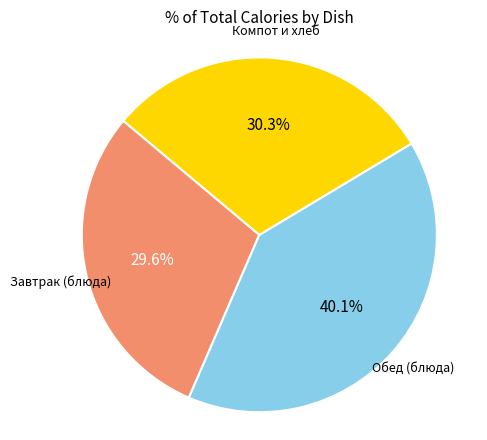

Is there any slice that represents more than half of the pie?

No